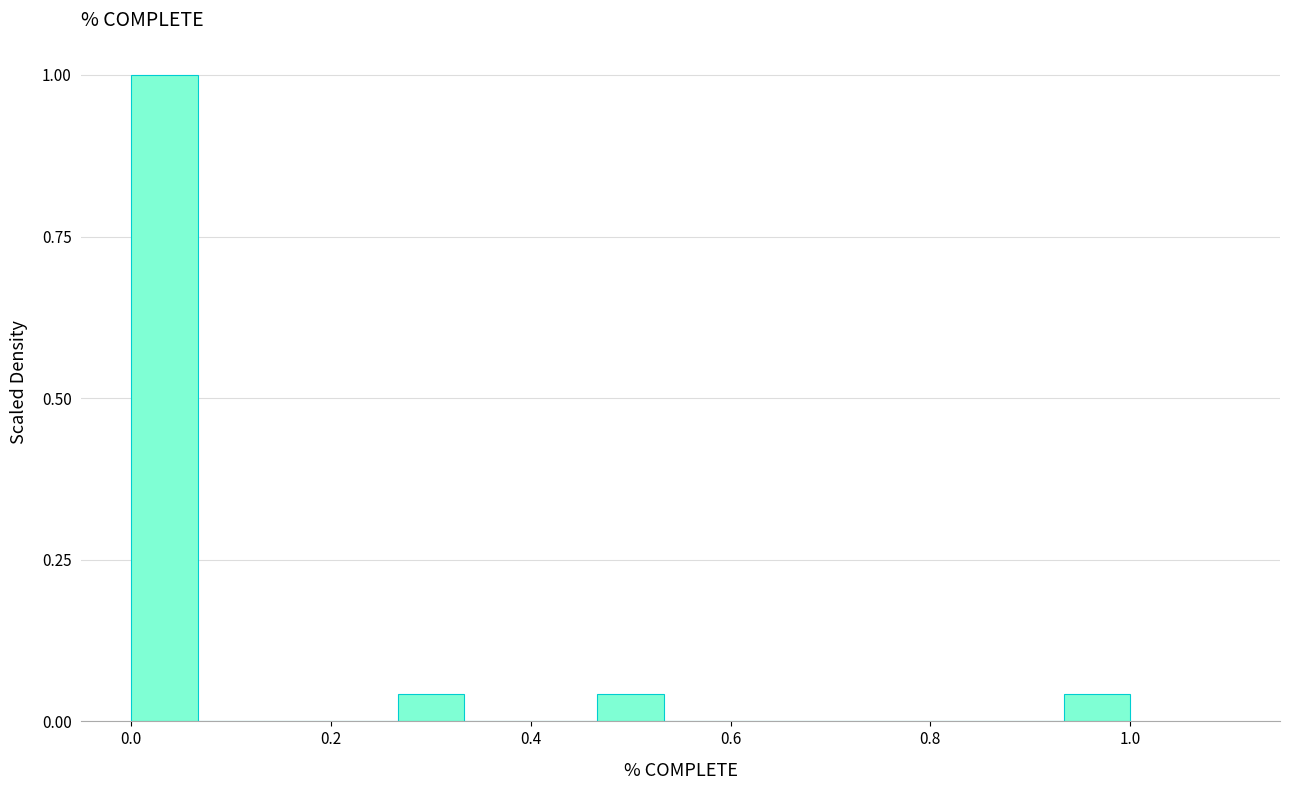

Read against the x-axis, roughly where is the centre of the tallest bar?

0.04